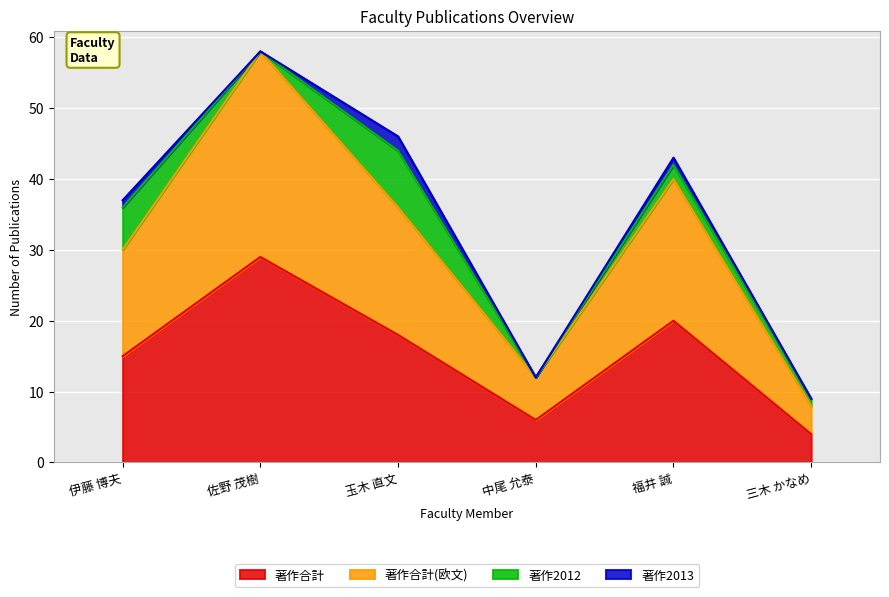

What is the label of the 4th point from the left?

中尾 允泰